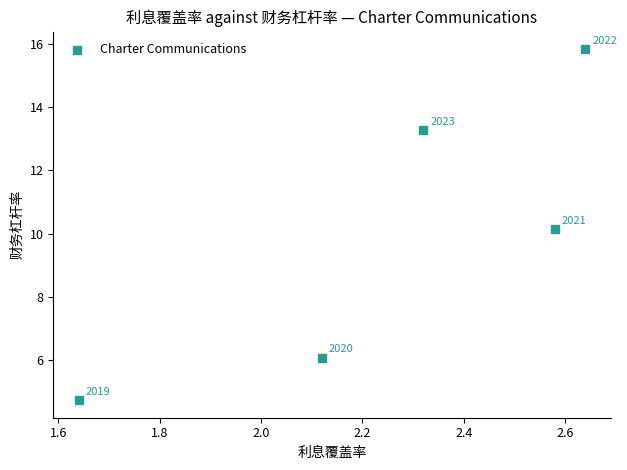

What is the range of X values (max minus min)?

1.0